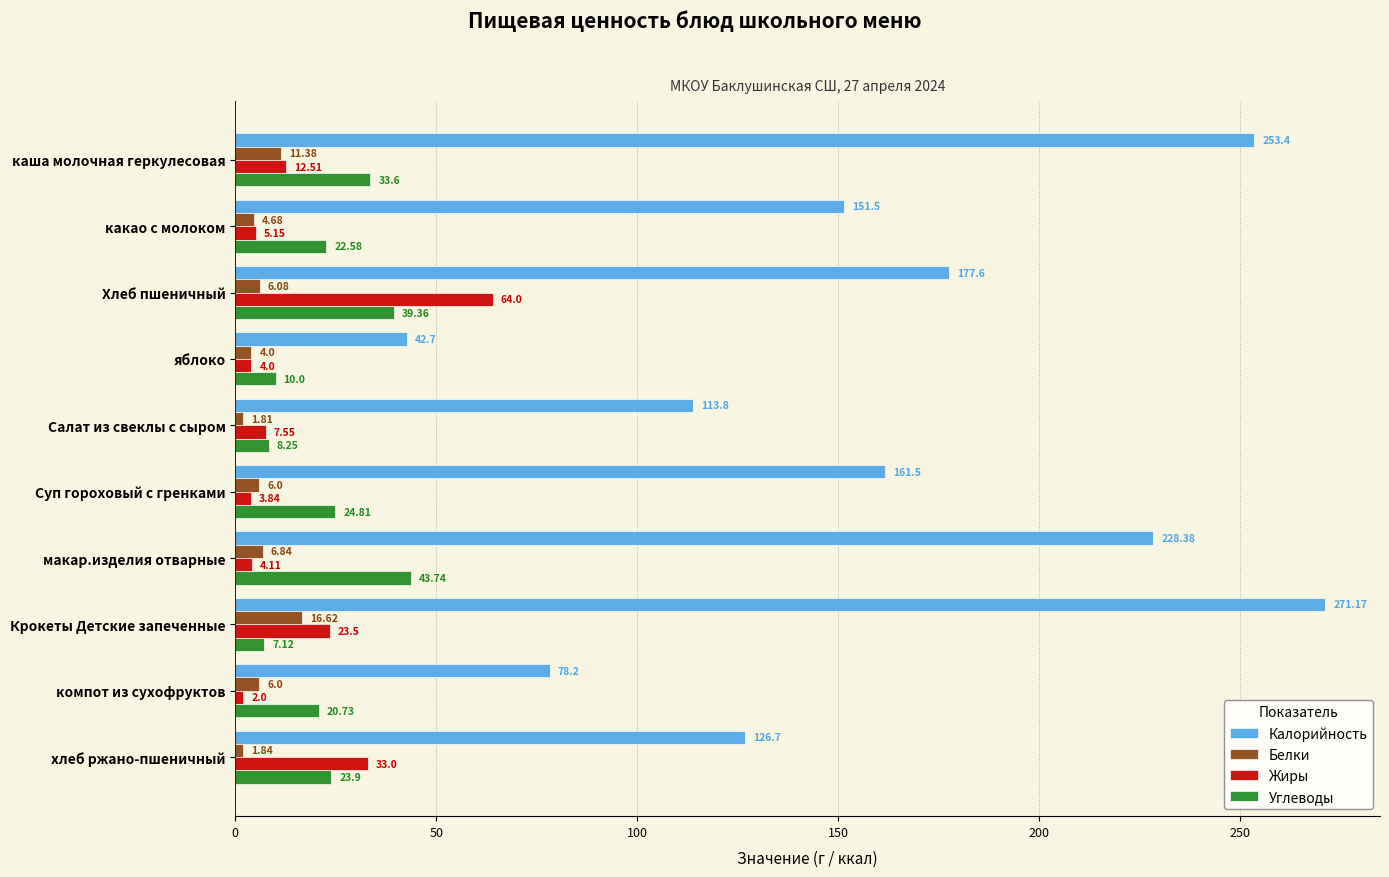

Which series has the largest total across all categories?

Калорийность